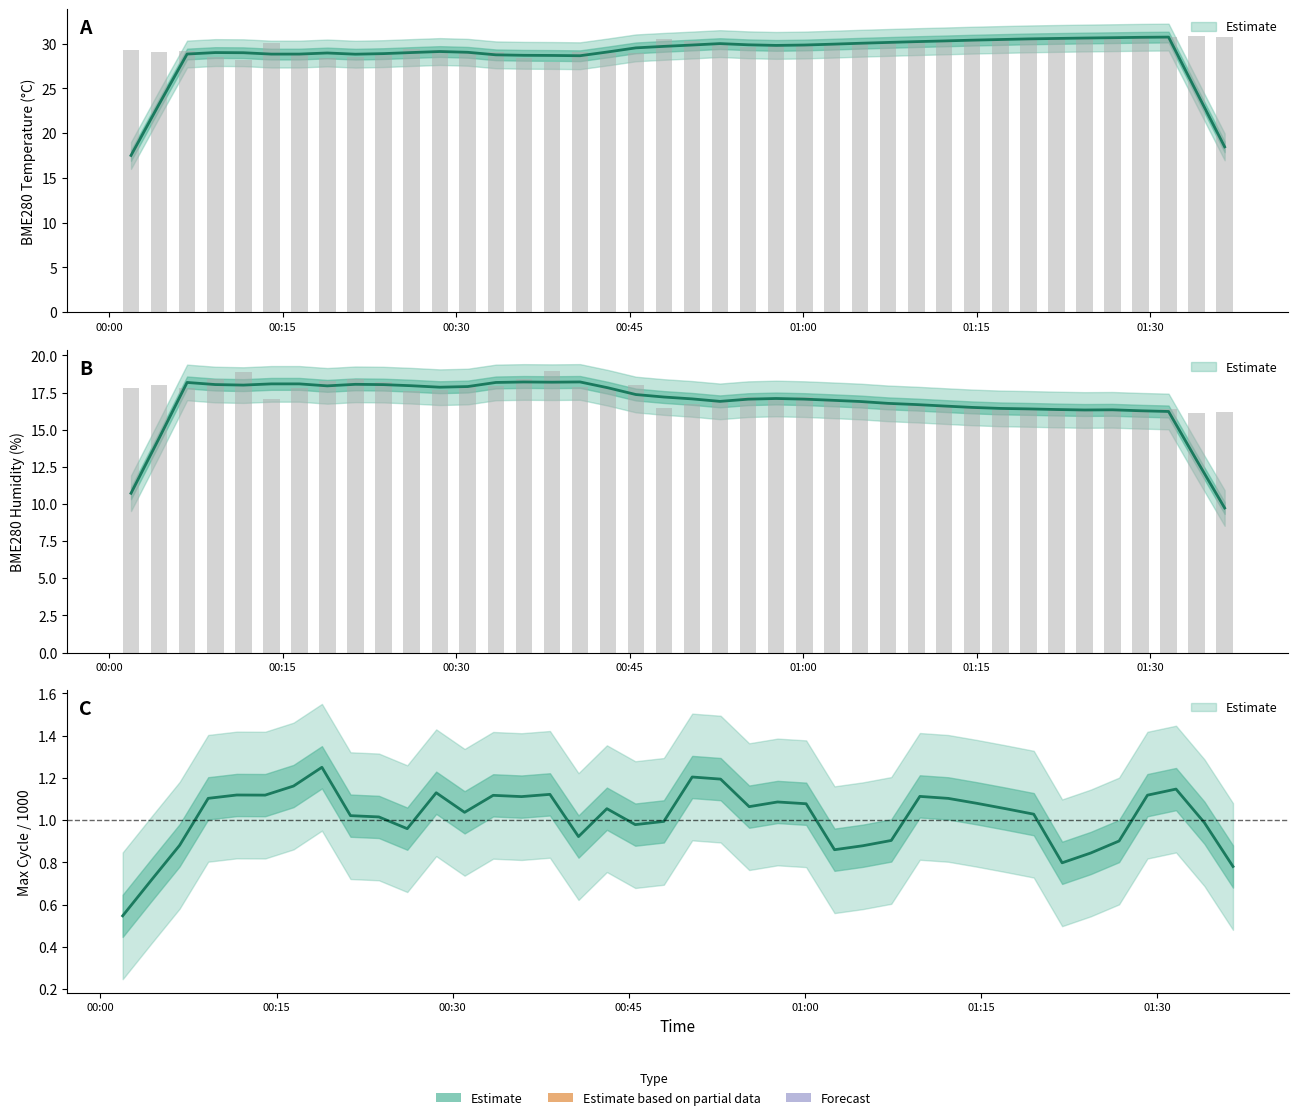

At which category is the sum across all series the highest?

00:15